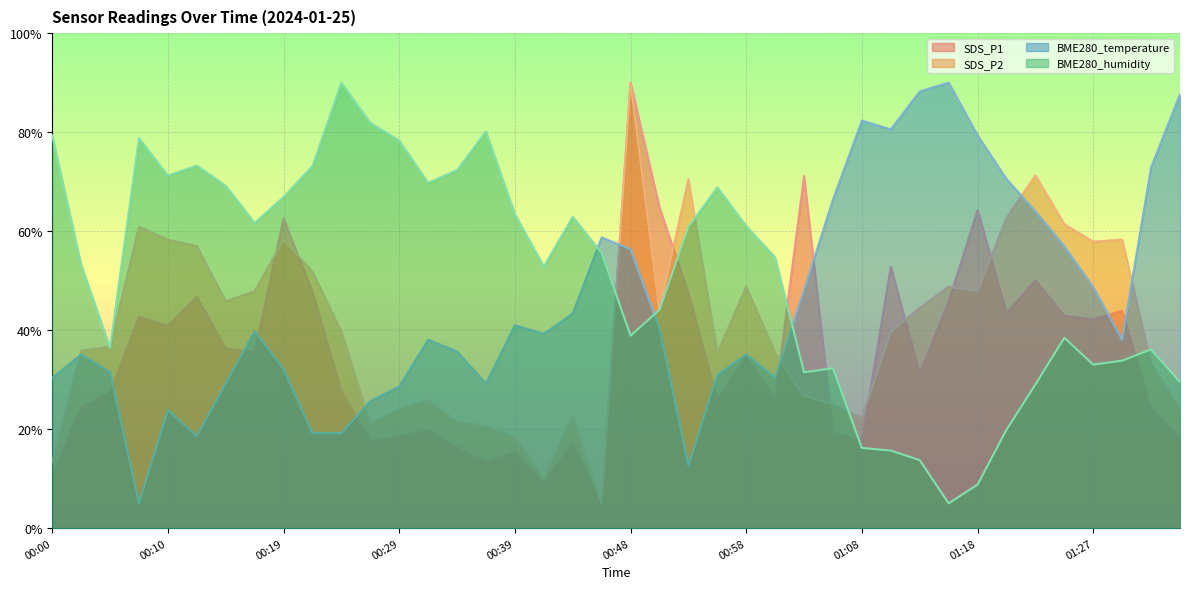

Which series ends up on top after the final intersection of SDS_P1 and SDS_P2?

SDS_P2